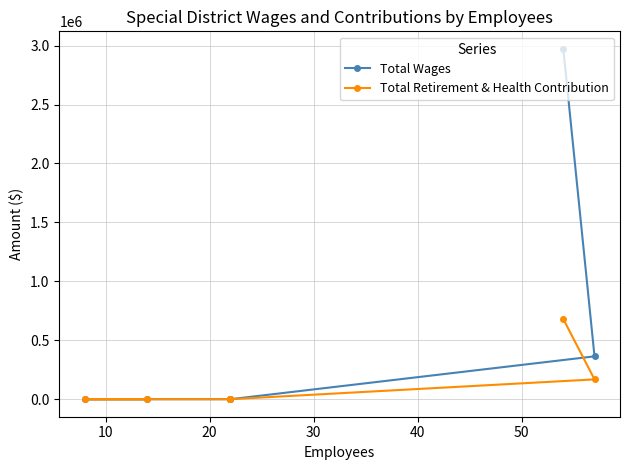

What is the average value of the Total Wages series?

556068